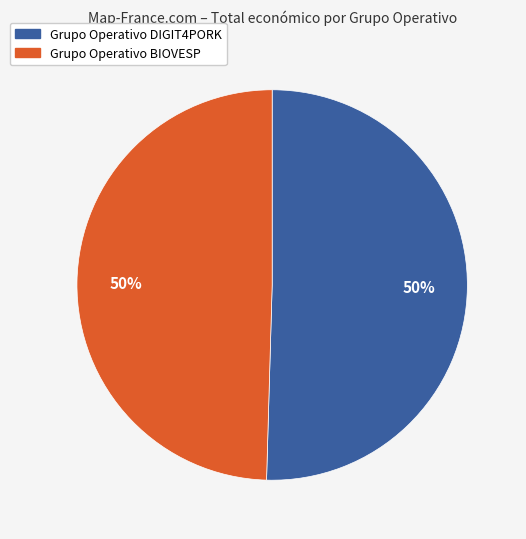

The Grupo Operativo BIOVESP slice represents 59% of the pie. True or false?

False